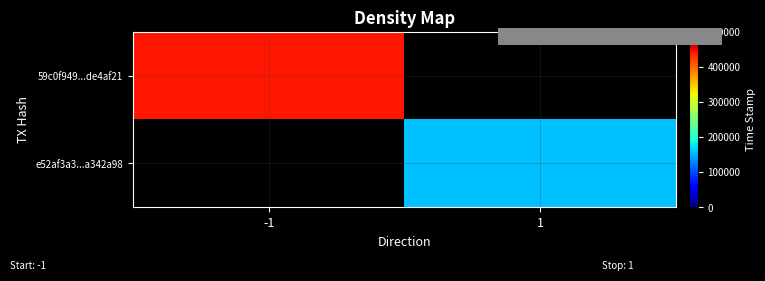

At -1, list the series in order from largest to smallest.

59c0f949...de4af21, e52af3a3...a342a98